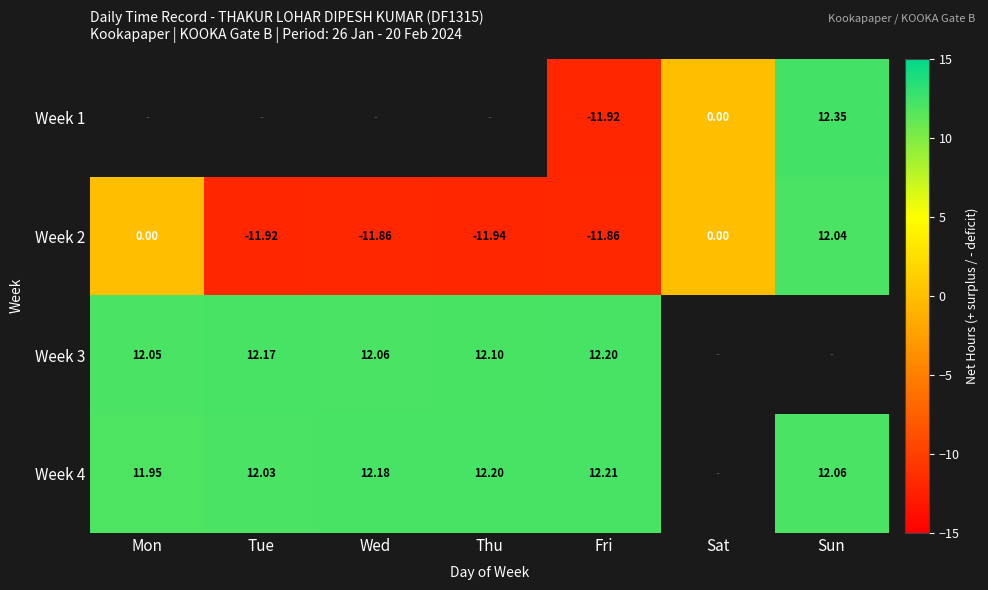

What is the spread (max minus min) of values at Sun?

0.3